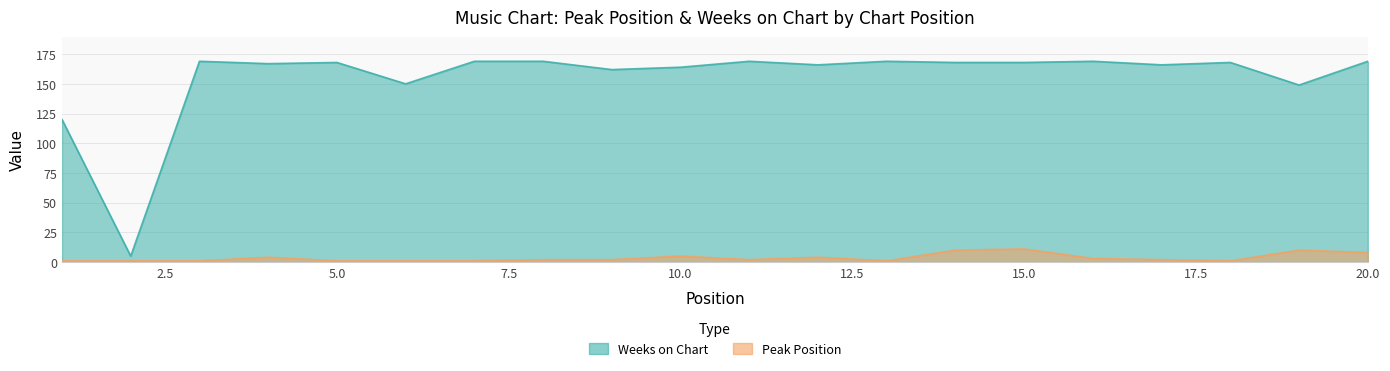

How many data points in Peak Position are less than 2?

8